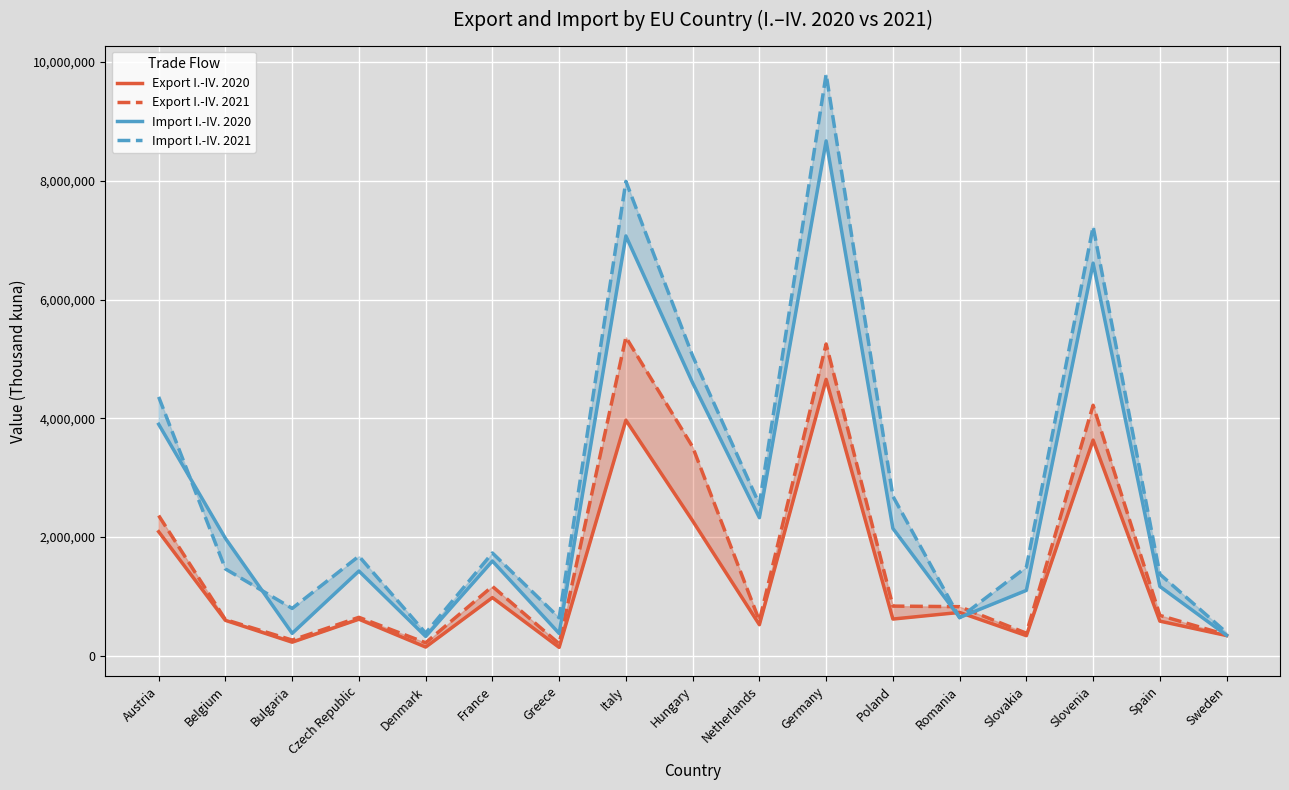

List the labels in order of Export I.-IV. 2021 value, largest first.

Italy, Germany, Slovenia, Hungary, Austria, France, Poland, Romania, Spain, Czech Republic, Belgium, Netherlands, Slovakia, Sweden, Bulgaria, Denmark, Greece